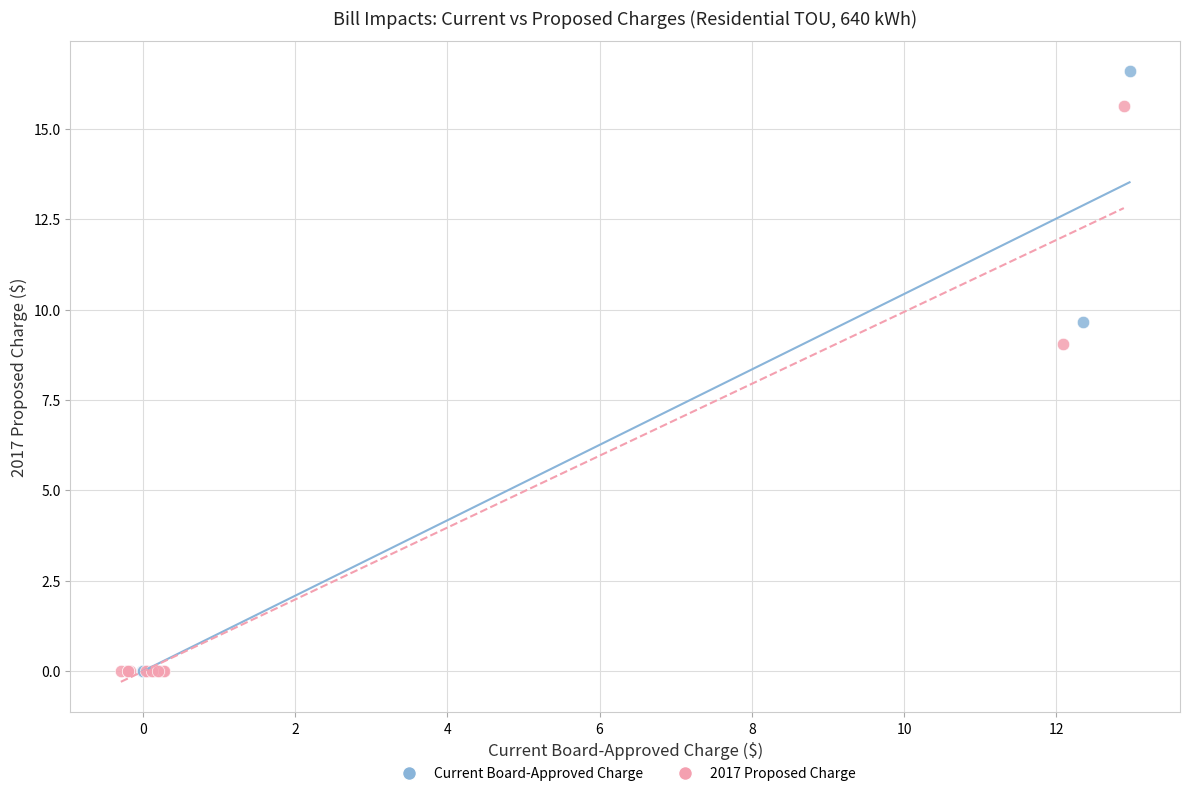

Which series has the largest Y range (max minus min)?

Current Board-Approved Charge